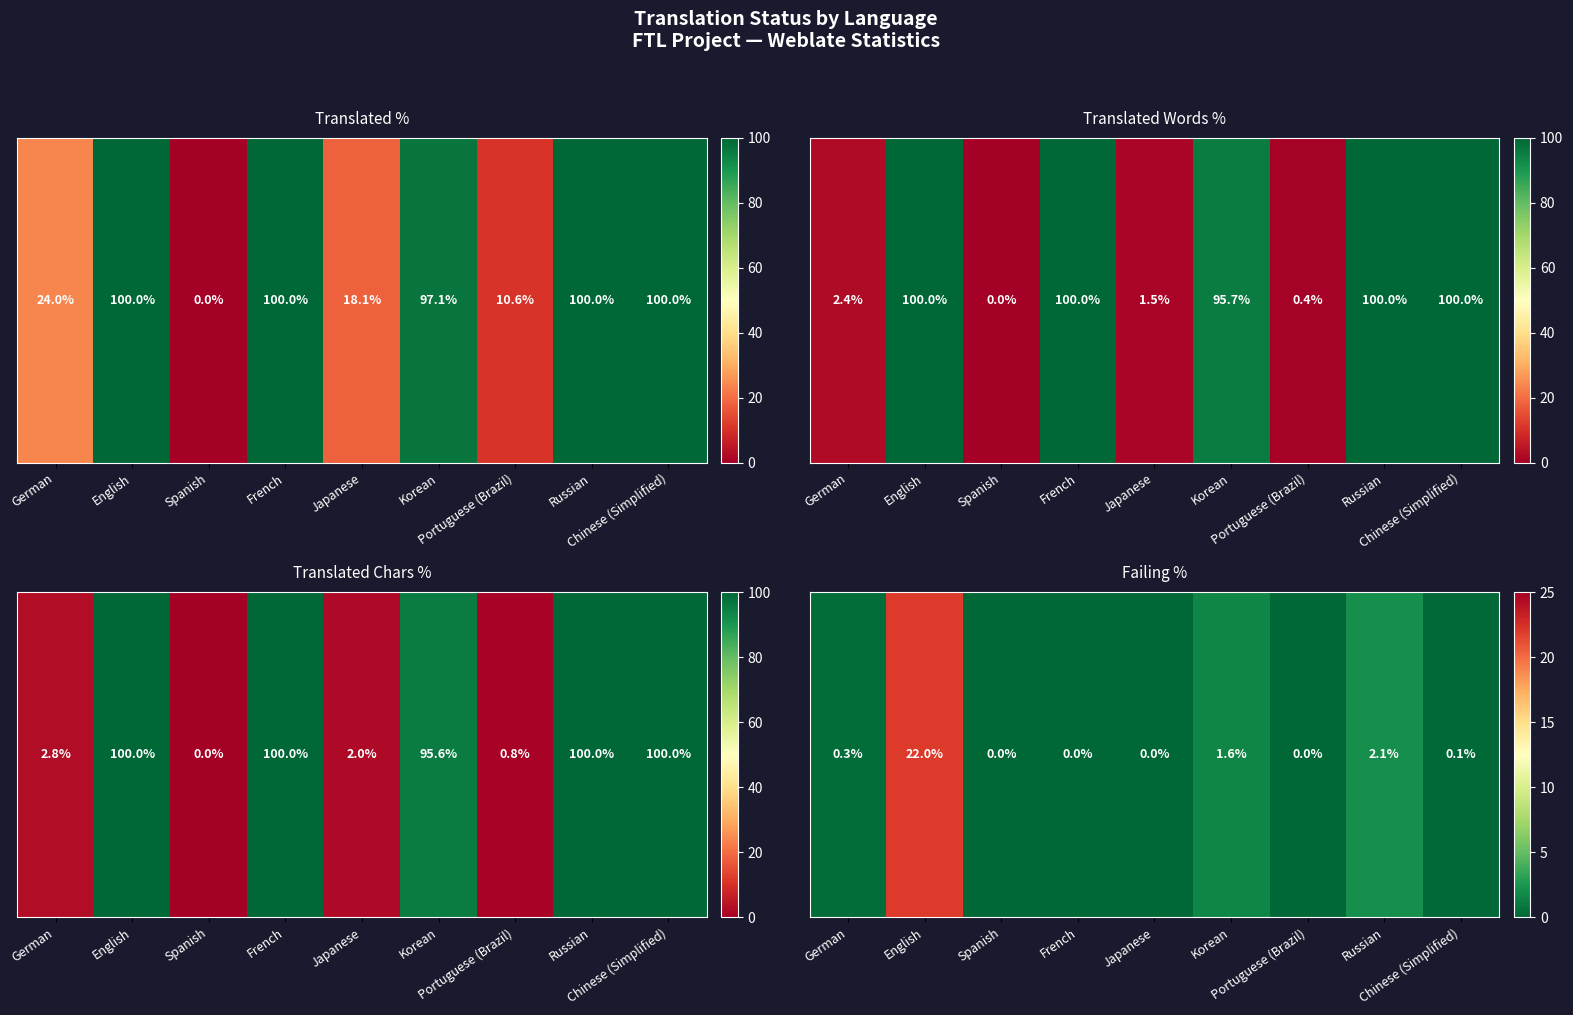

The value at Korean is 2.3. True or false?

False